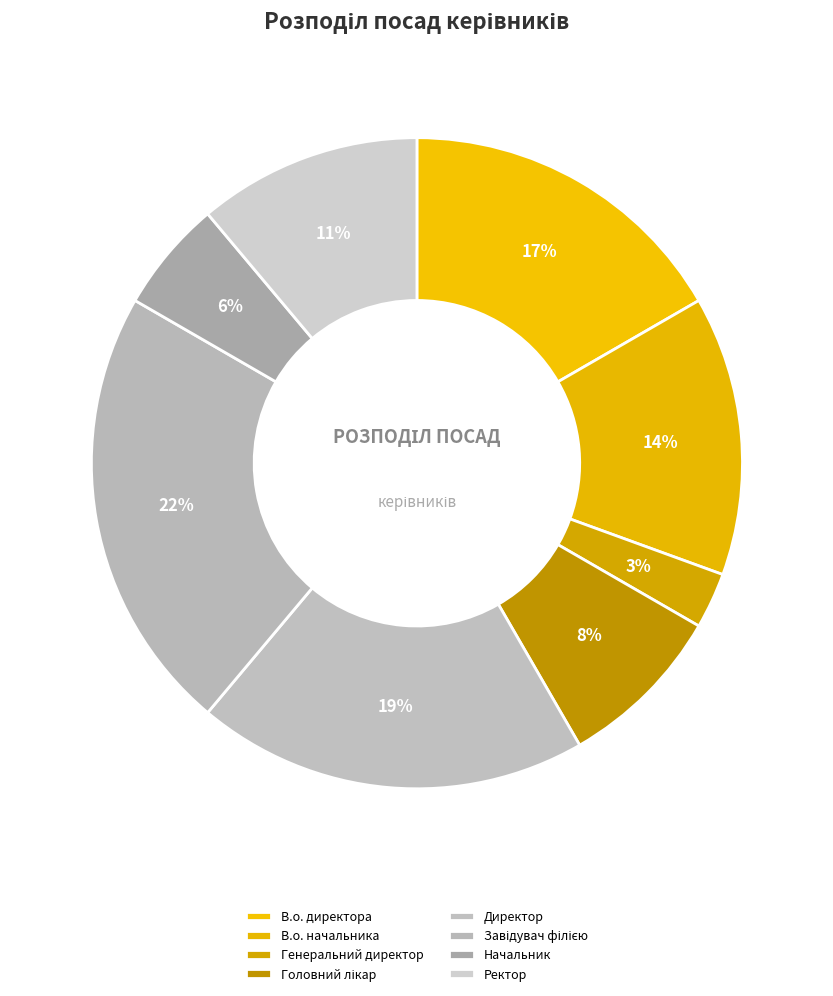

To the nearest percent, what is the combined percentage of Завідувач філією and Начальник?

28%